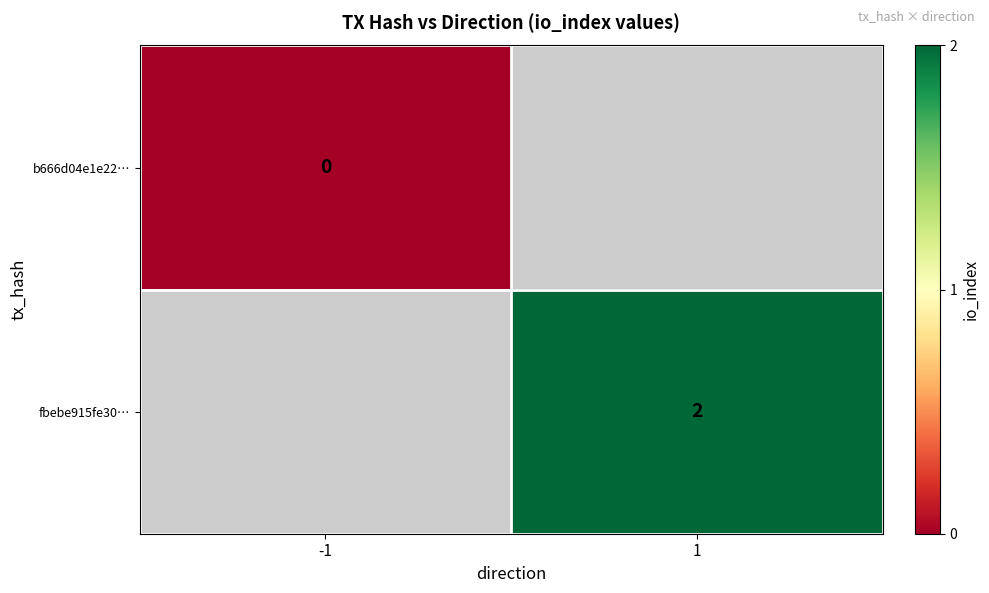

The value of fbebe915fe30… at 1 is 1. True or false?

False